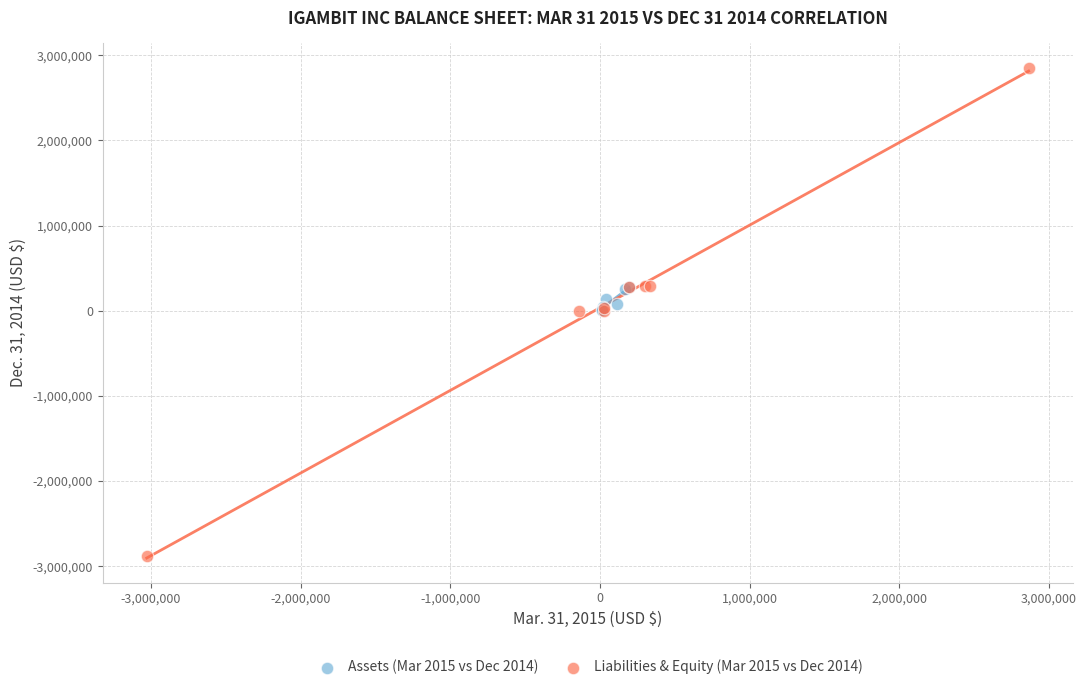

Which series contains the highest Y value?

Liabilities & Equity (Mar 2015 vs Dec 2014)